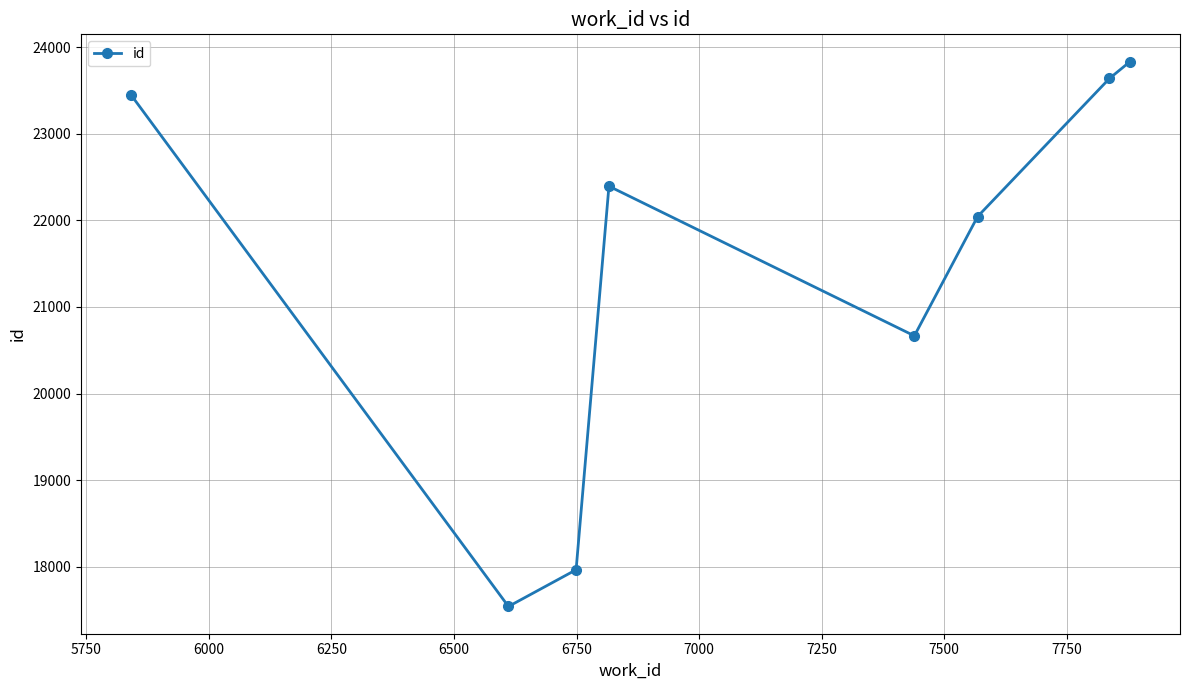

How many points are higher than both their immediate neighbors (excluding endpoints)?

1